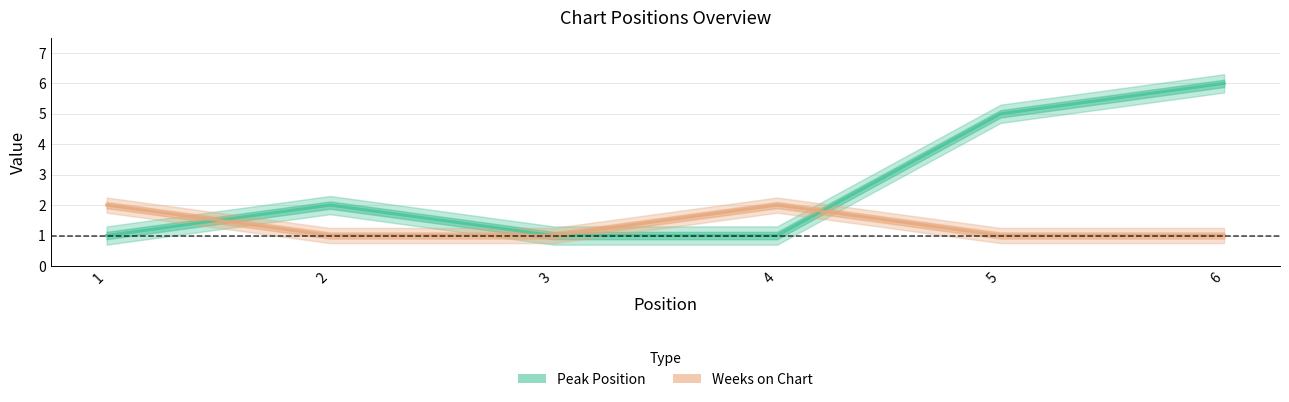

In Peak Position, how many points are higher than both neighbors (excluding endpoints)?

1